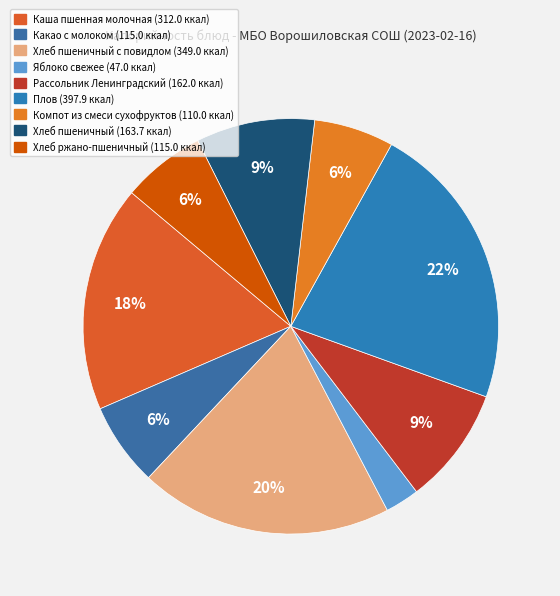

How many segments does this pie chart have?

9